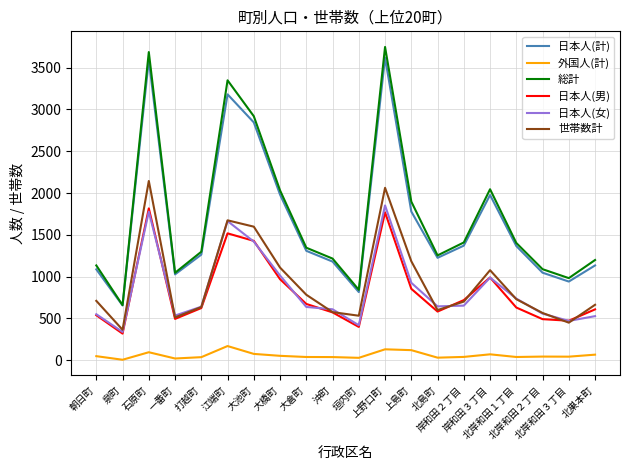

What value does the 総計 series have at 泉町, to the nearest 100?

700